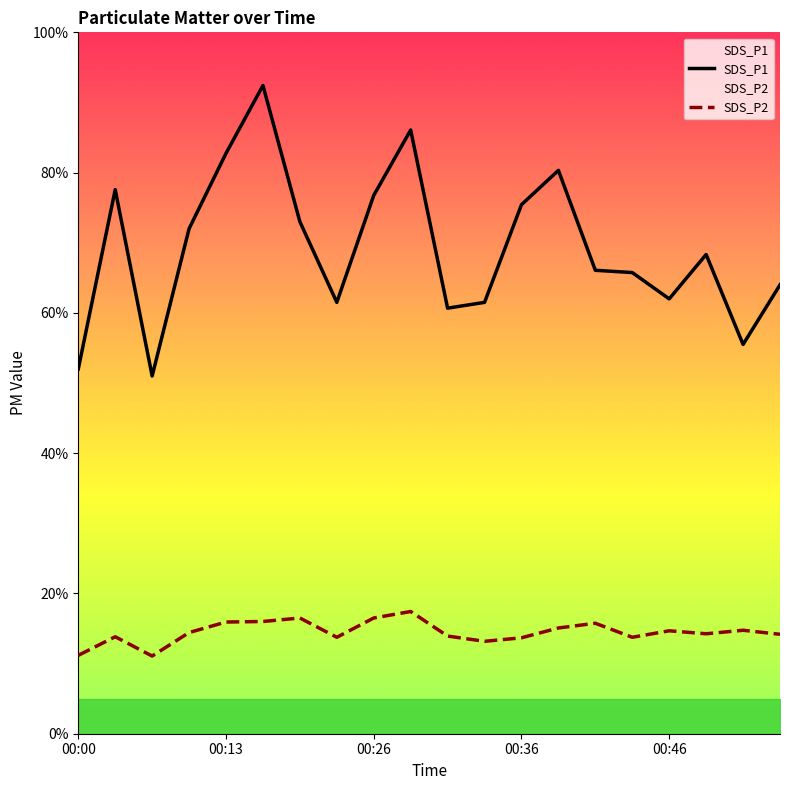

Which series has the widest spread of values?

SDS_P1